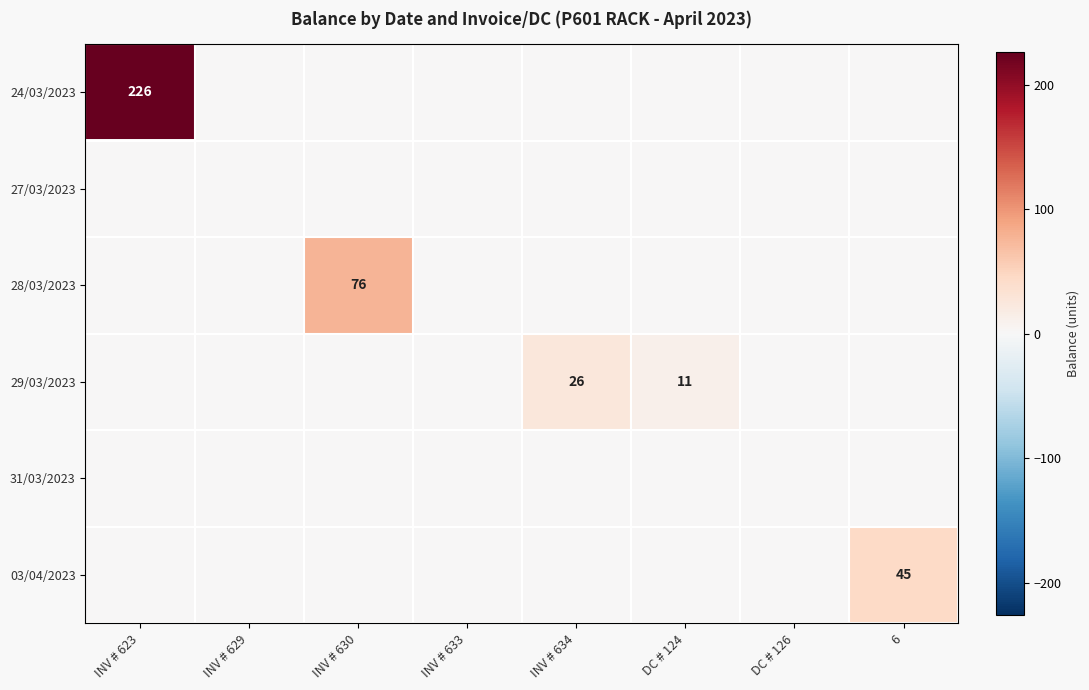

Is it true that 24/03/2023 equals -137 at INV # 629?

False